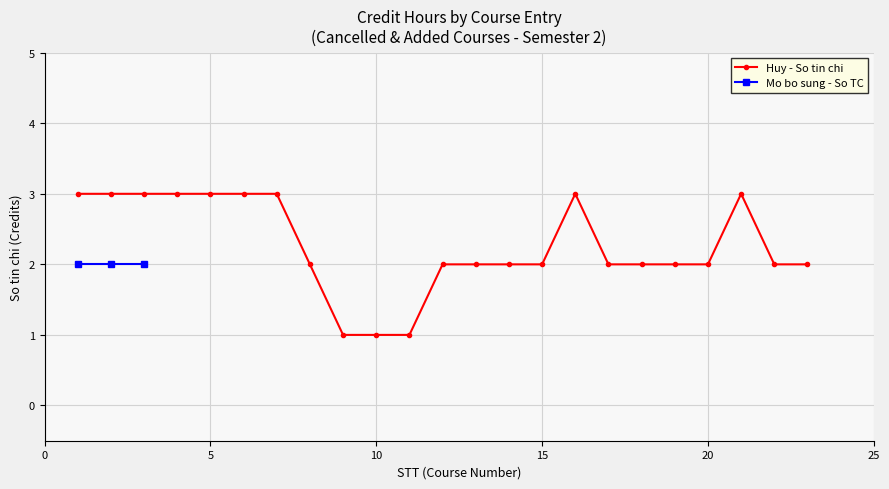

True or false: Huy - So tin chi has more than 0 points higher than both neighbors.

True